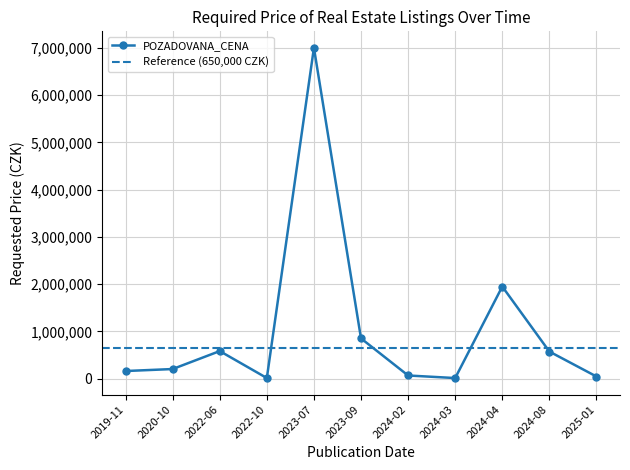

Is it true that the value at 2025-01 is 47000?

True